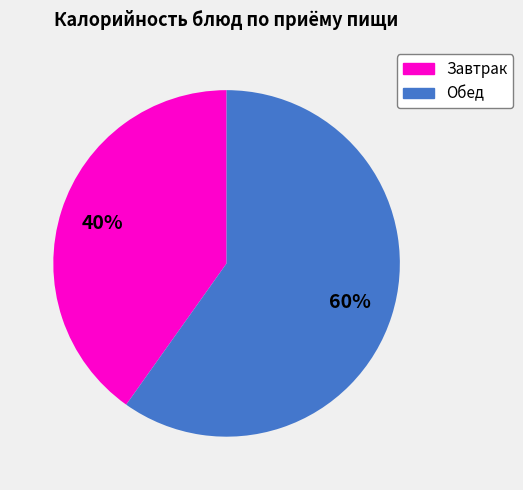

Is there any slice that represents more than half of the pie?

Yes